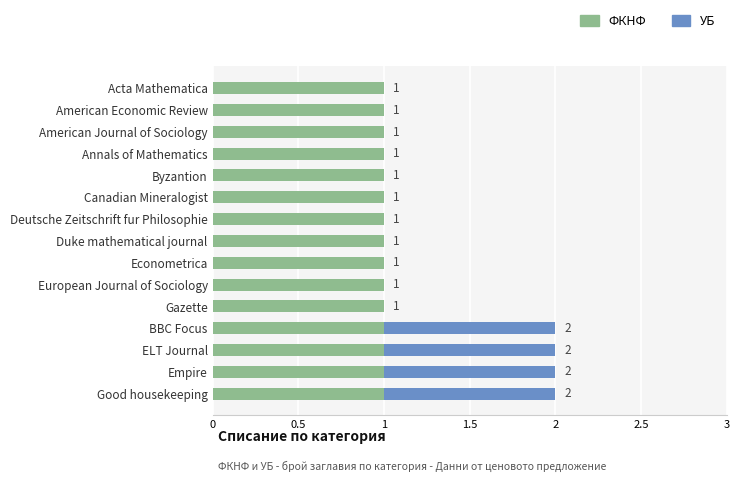

What are all the series names shown in the legend?

ФКНФ, УБ